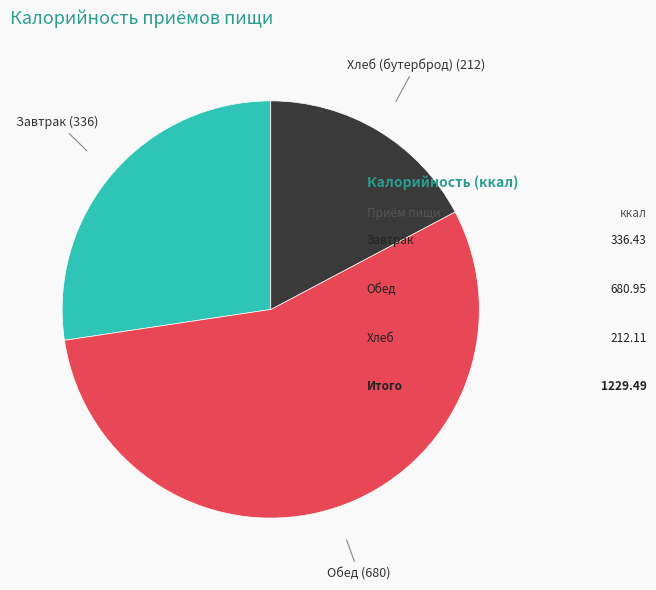

Does any single category account for the majority?

Yes